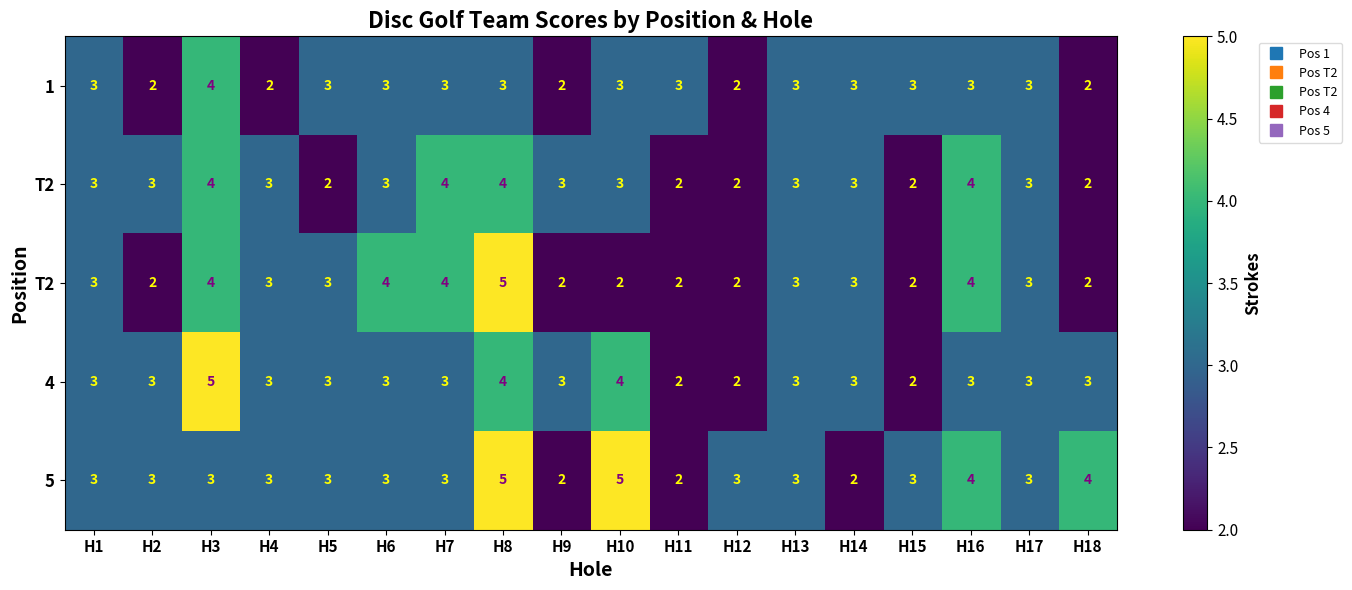

Count the number of data series in this chart.

5